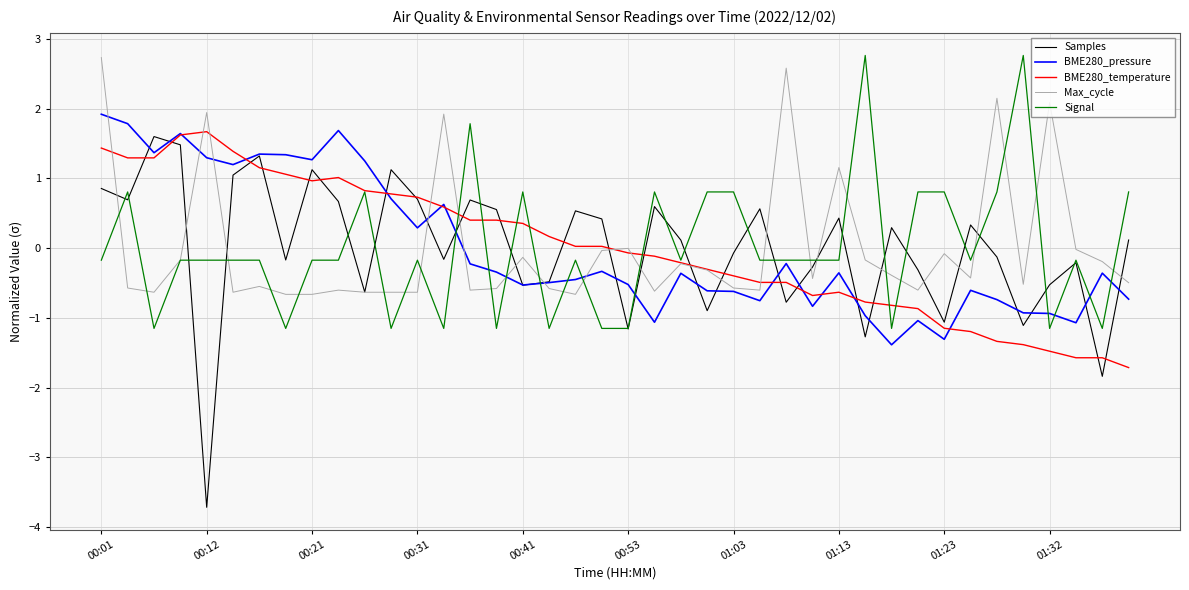

Which series has the widest spread of values?

Samples